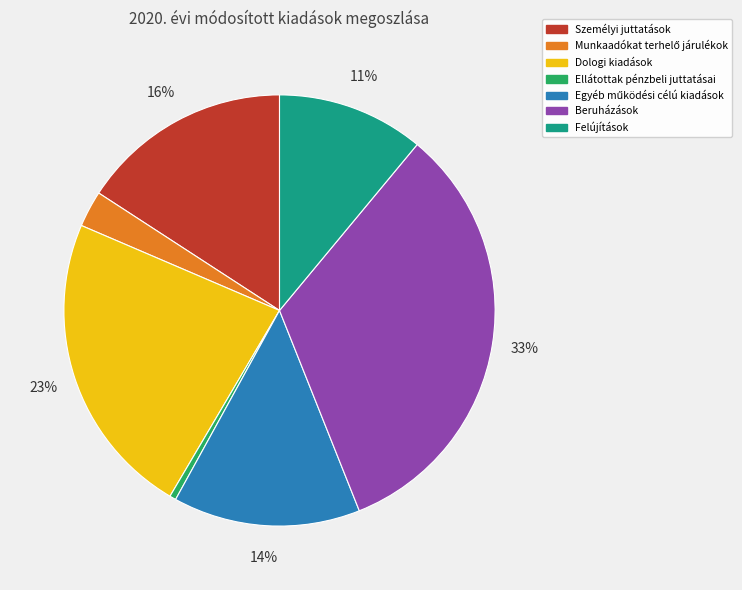

Is there a majority slice in this chart?

No